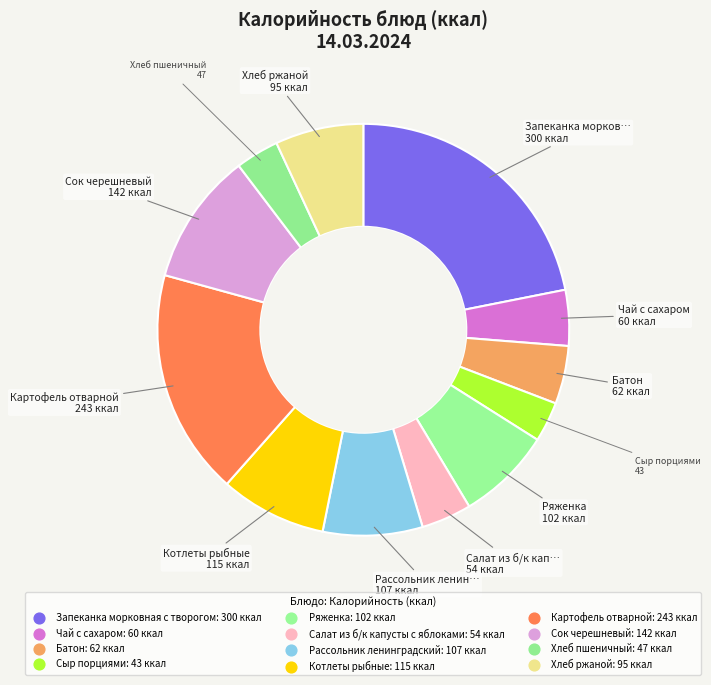

To the nearest percent, what percentage of the pie is Рассольник ленинградский?

8%